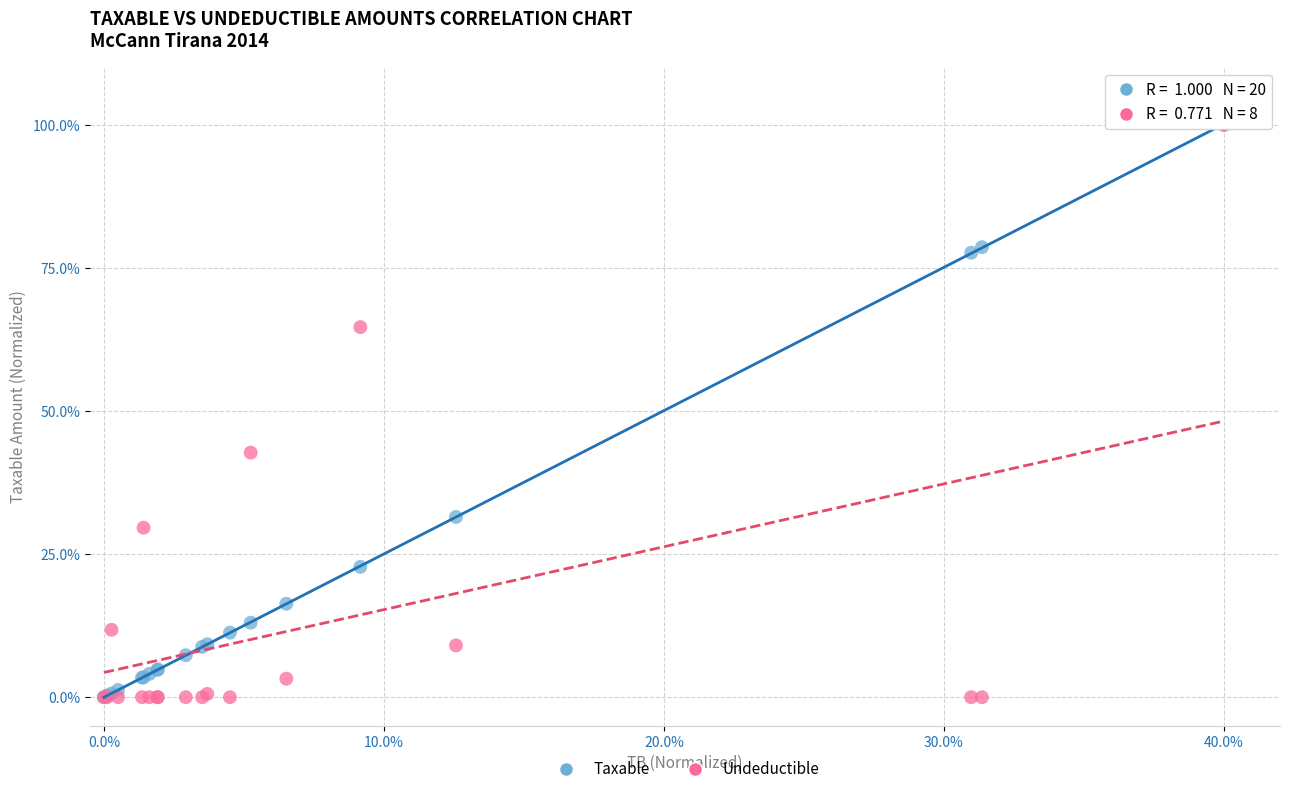

In the Undeductible series, what Y value is closest to 50?

42.7